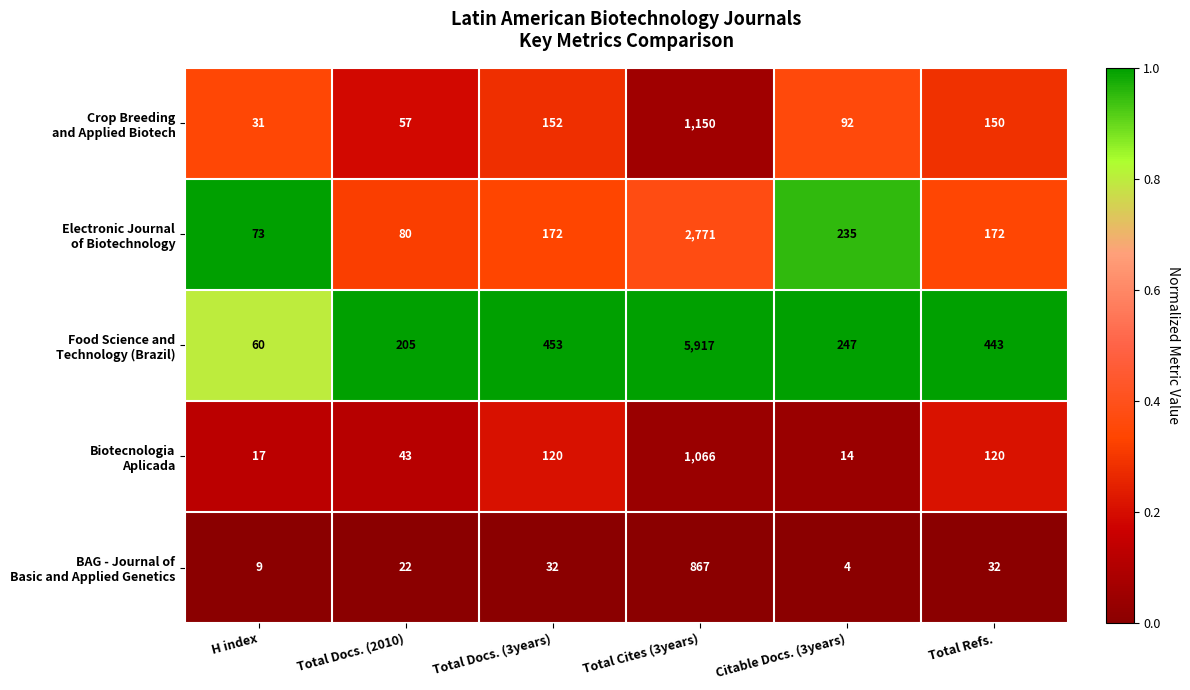

At which category is the sum across all series the highest?

Total Cites (3years)